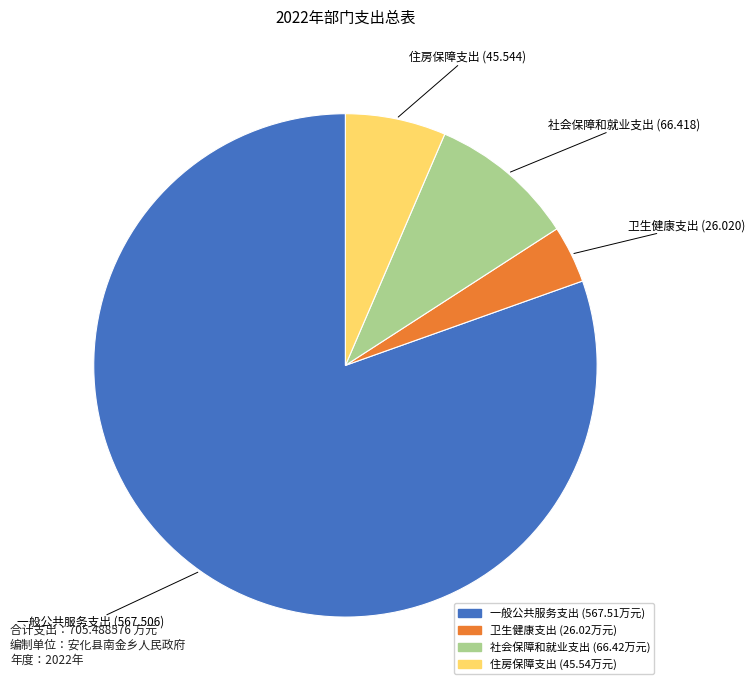

Does 社会保障和就业支出 represent more than half of the total?

No